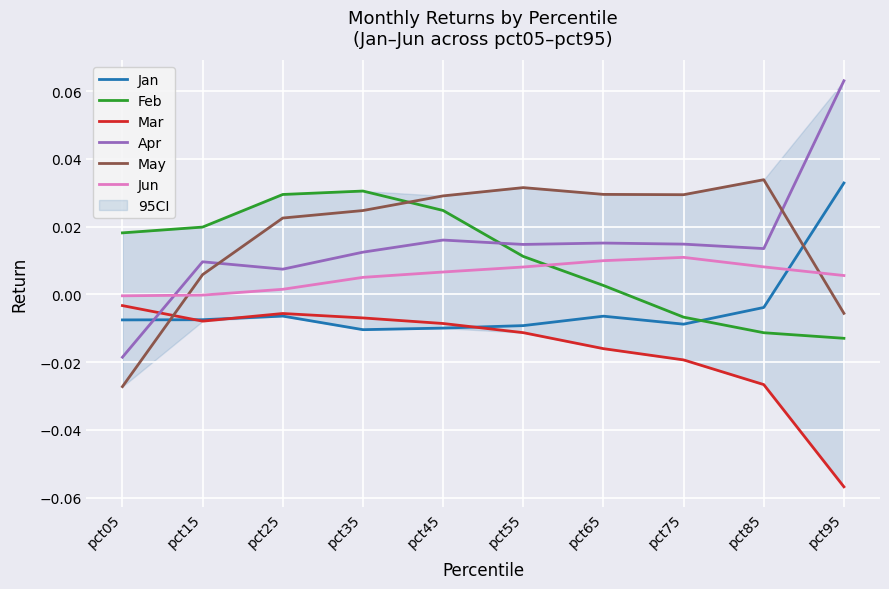

What is the minimum value shown in the chart?

-0.1